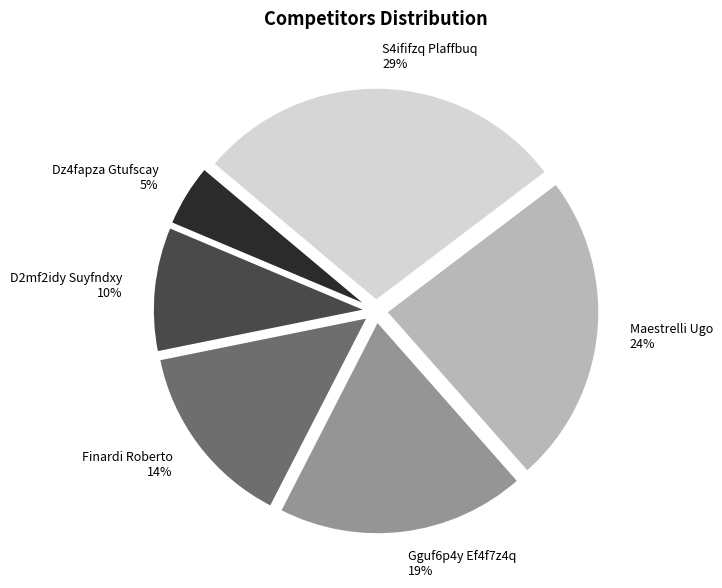

What percentage is the Gguf6p4y Ef4f7z4q slice, to the nearest percent?

19%